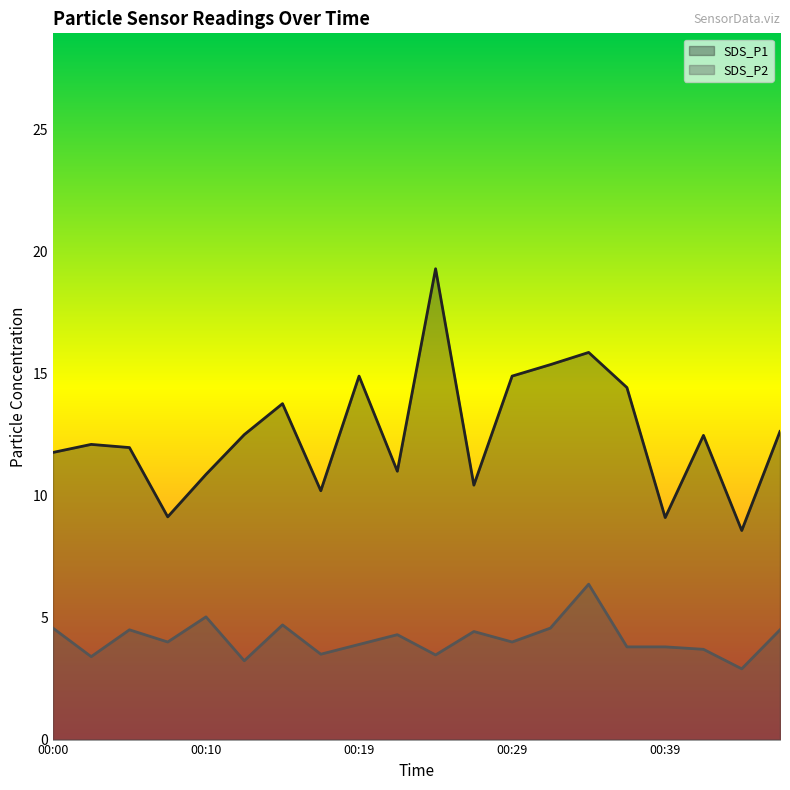

What is the lowest value of the SDS_P2 series?

2.9